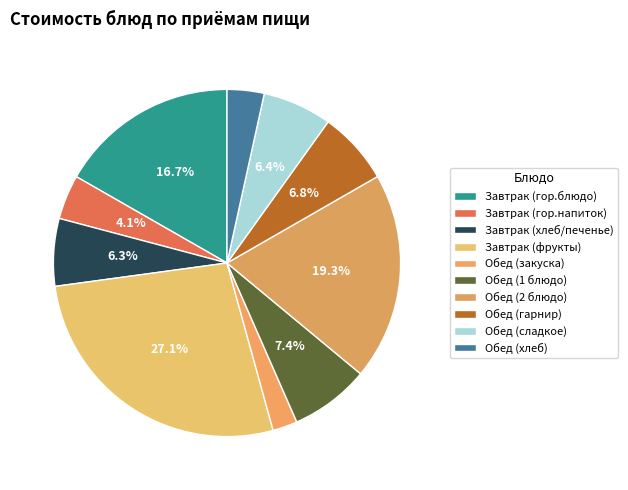

What is the ratio of the value at Завтрак (хлеб/печенье) to the value at Обед (гарнир)?

0.9